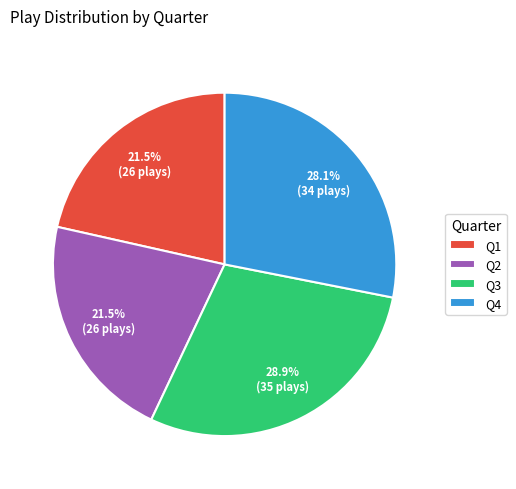

Do Q2 and Q3 together represent more than half of the pie?

Yes